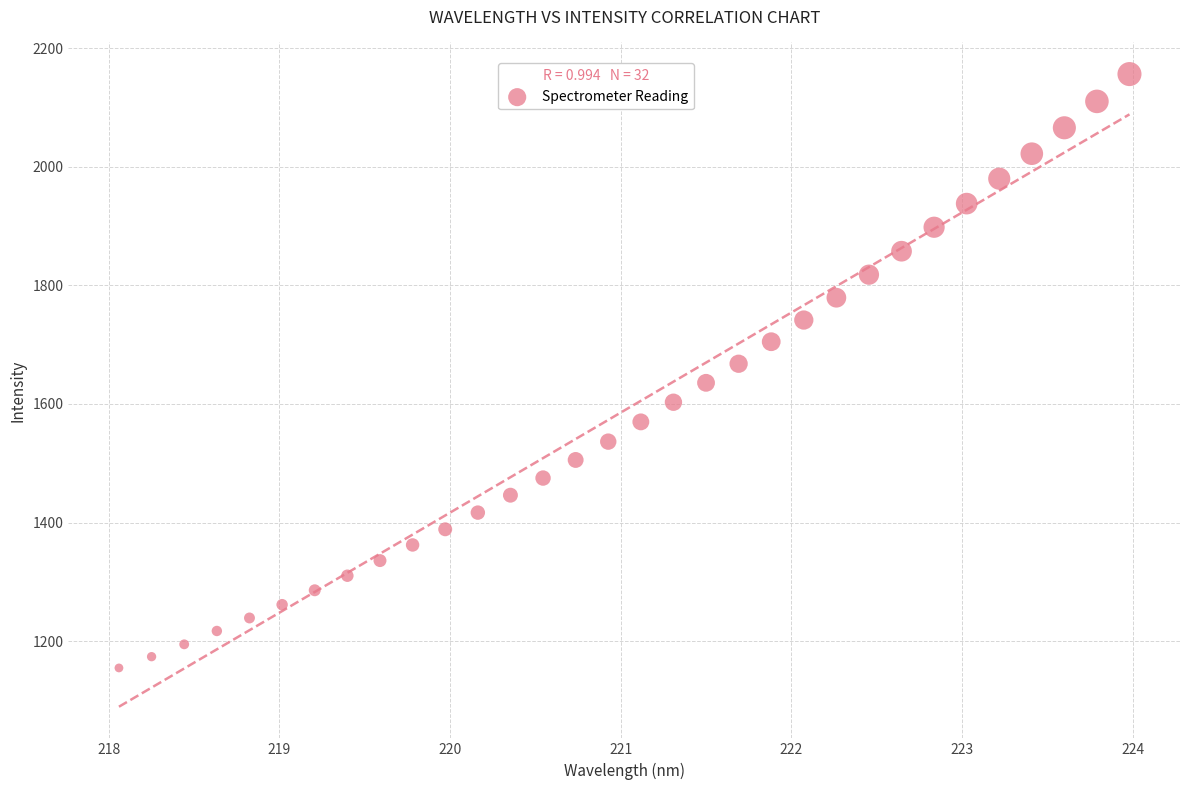

What is the range of X values (max minus min)?

5.9